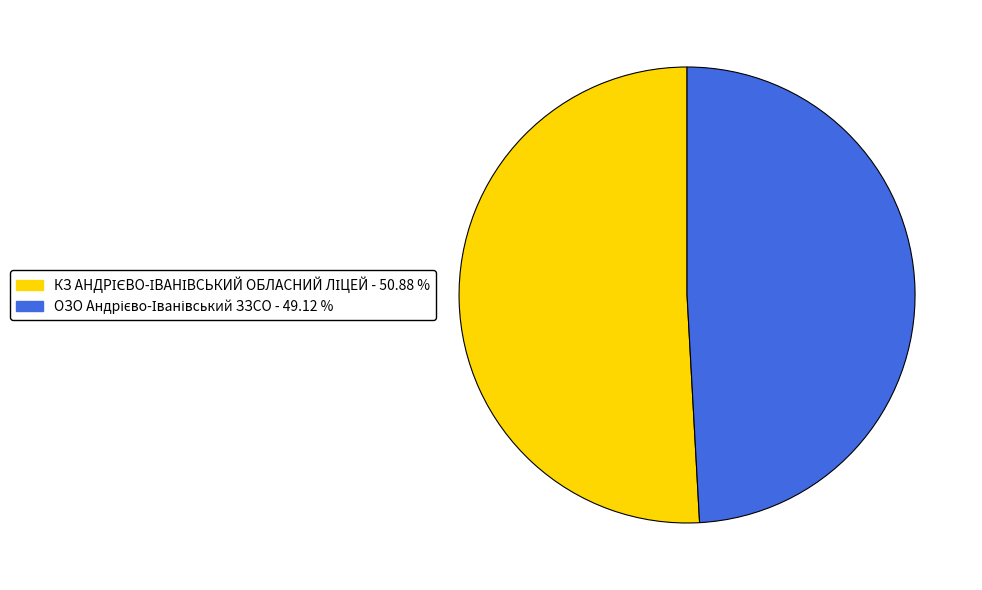

Does any single category account for the majority?

Yes